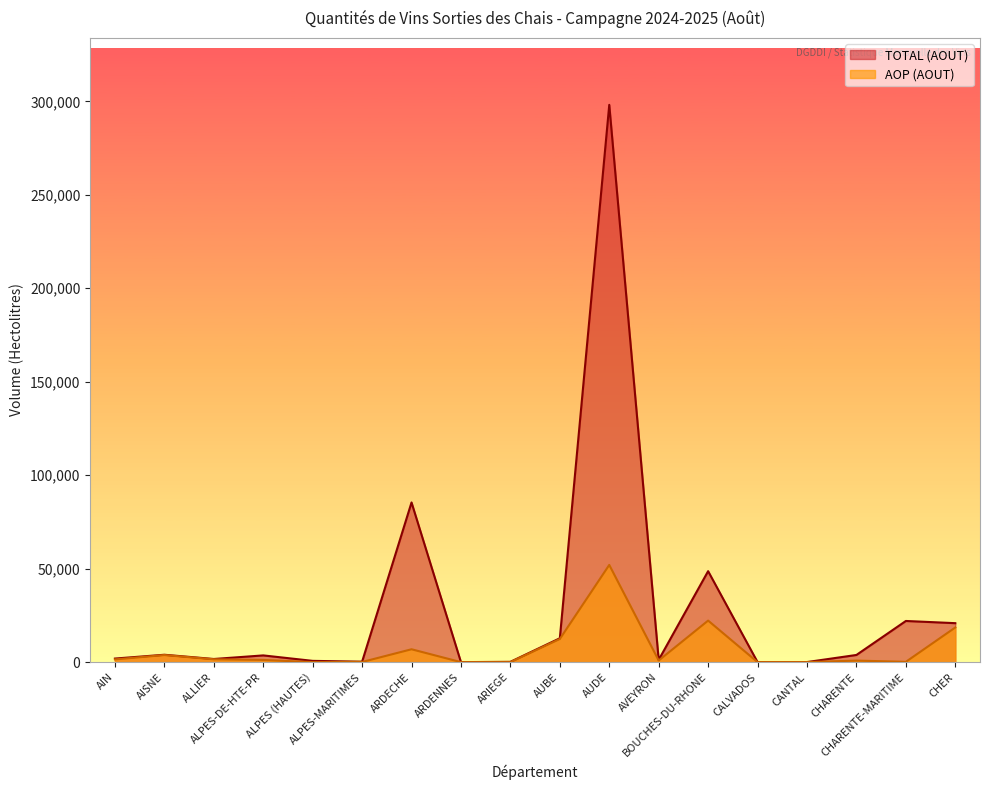

What is the difference between the maximum and minimum values in the TOTAL (AOUT) series?

298118